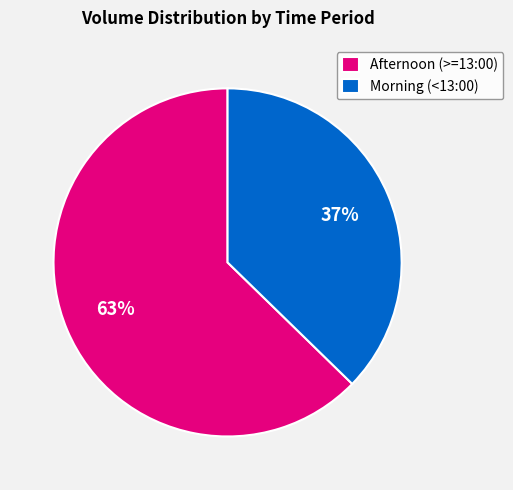

Count the number of slices in the pie.

2